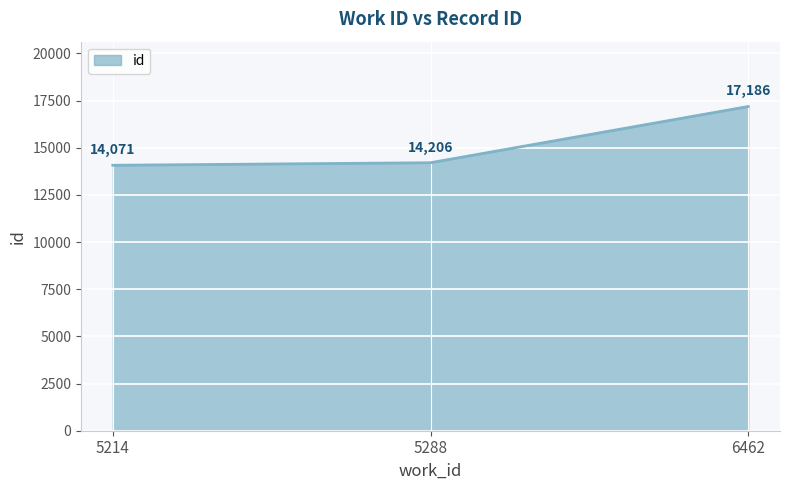

Which label corresponds to the largest value in the chart?

6462